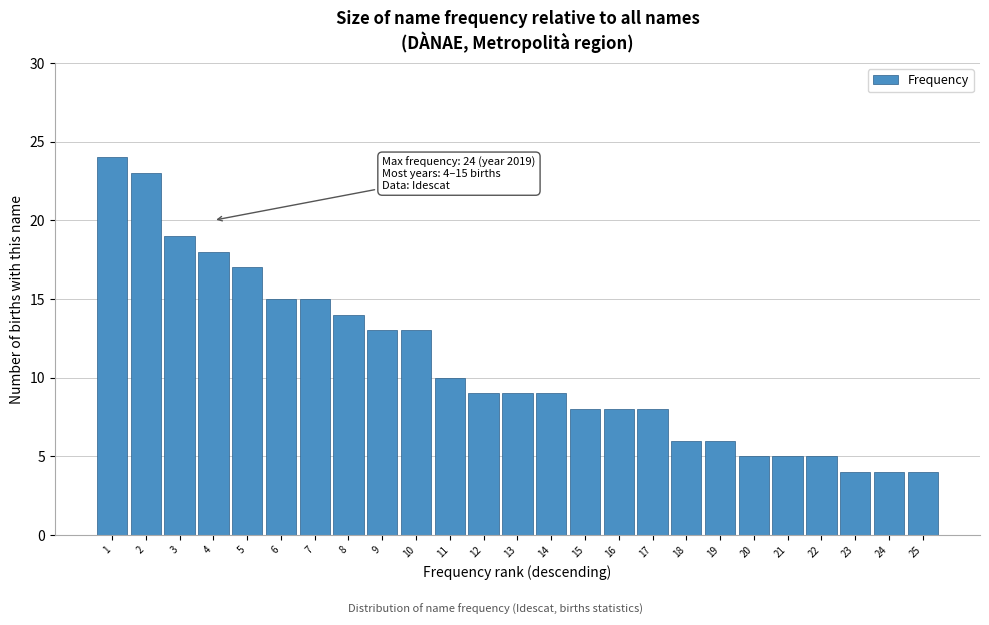

Reading left to right, transcribe all the data shown in this chart.

24	23	19	18	17	15	15	14	13	13	10	9	9	9	8	8	8	6	6	5	5	5	4	4	4